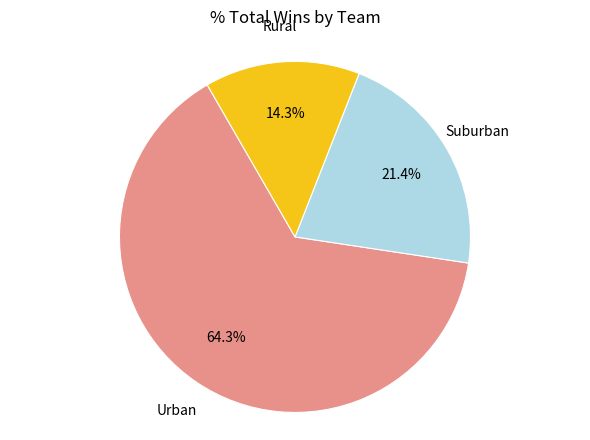

Does any single category account for the majority?

Yes